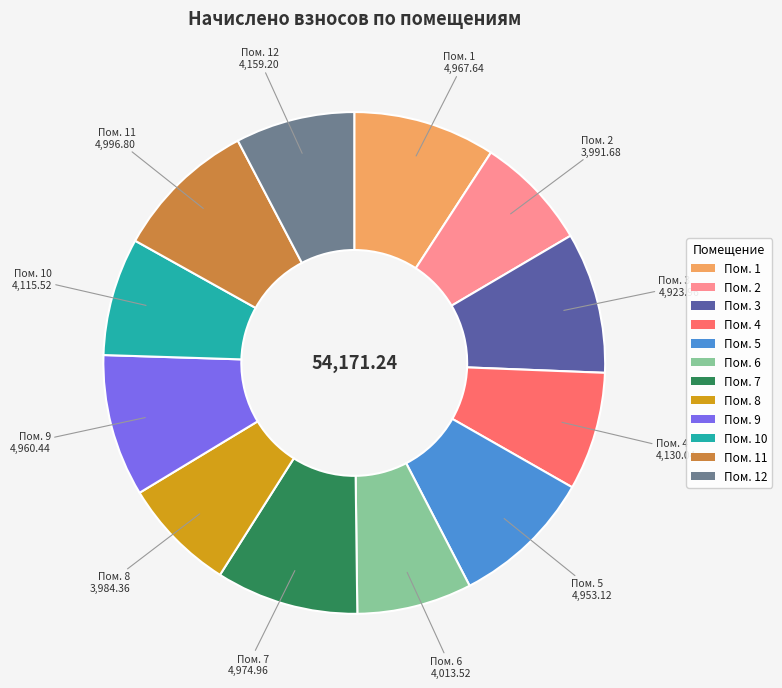

Is there any slice that represents more than half of the pie?

No